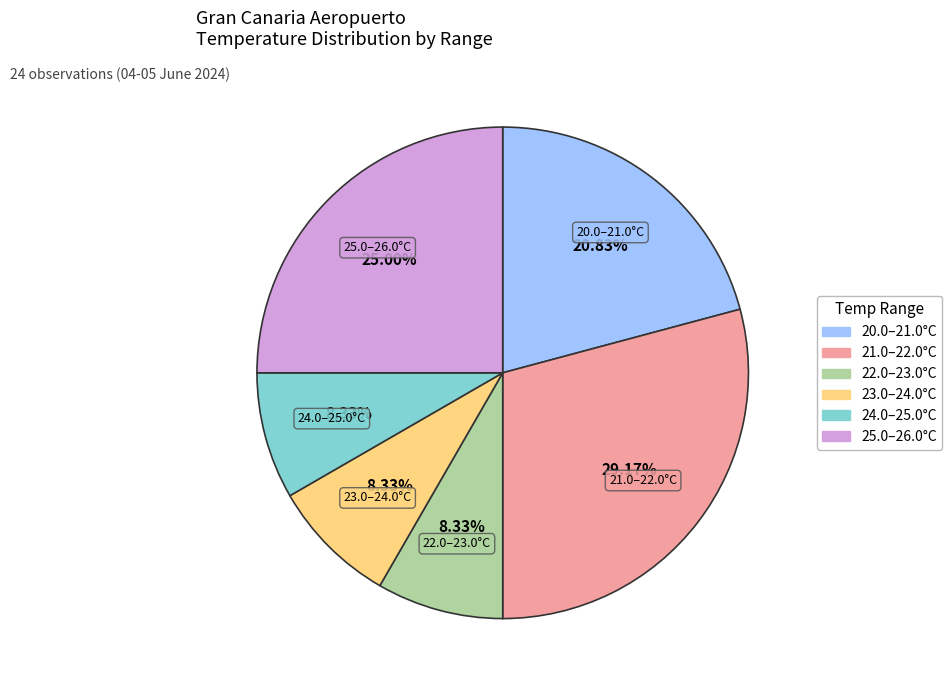

Between 25.0–26.0°C and 22.0–23.0°C, which is larger?

25.0–26.0°C